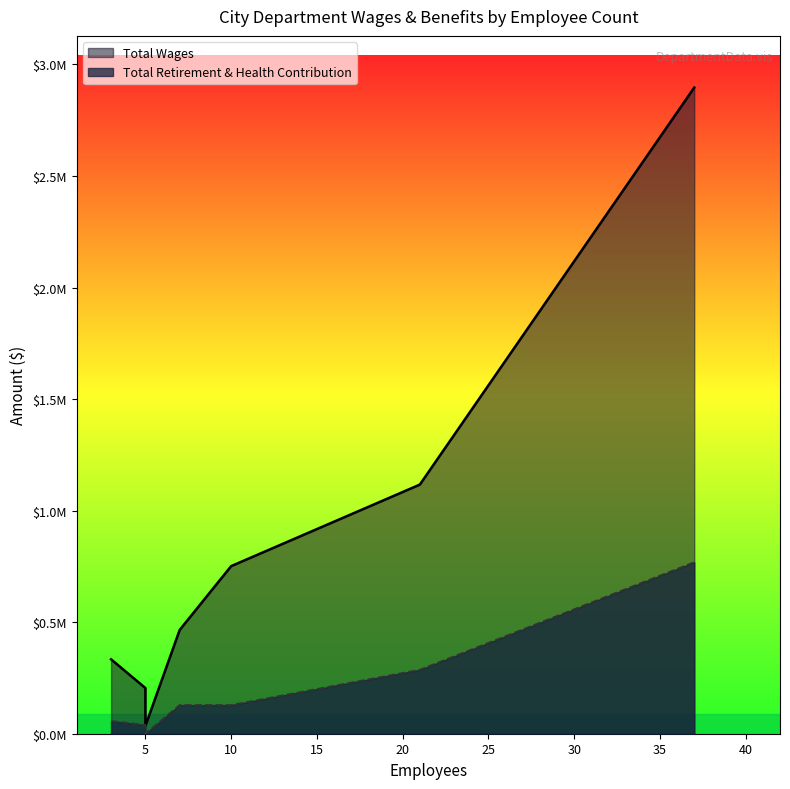

What is the value of the Total Retirement & Health Contribution point at the 3rd from the left?

128327.0